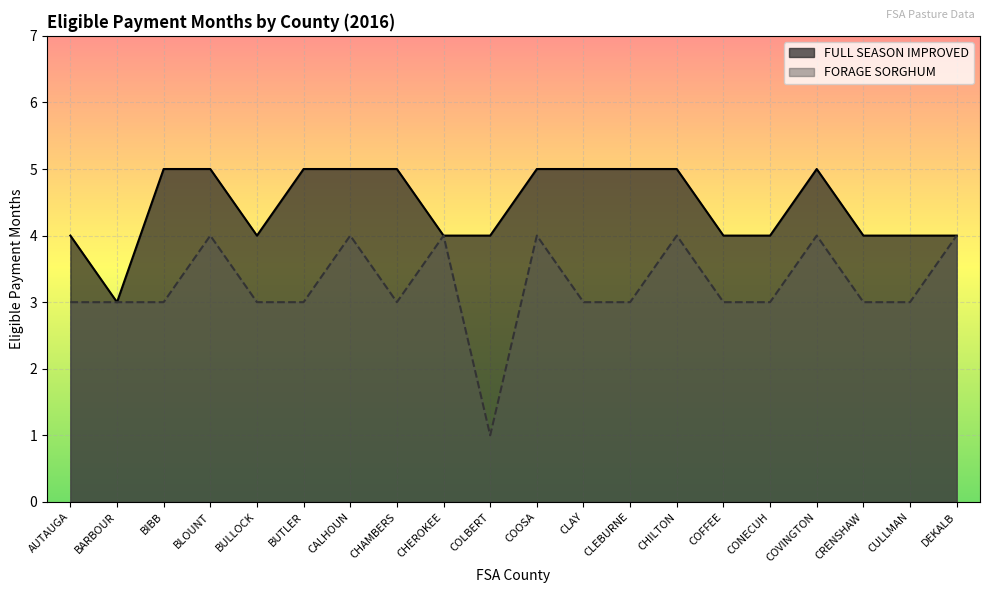

True or false: FULL SEASON IMPROVED has a value of 4 at CULLMAN.

True